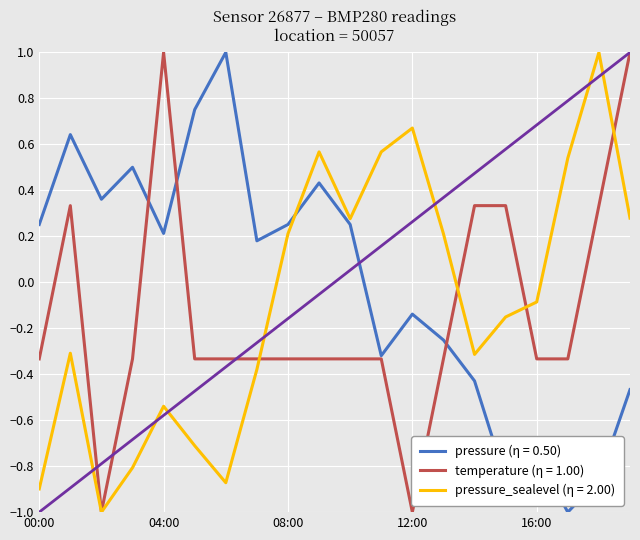

How many categories are shown in the chart?

20